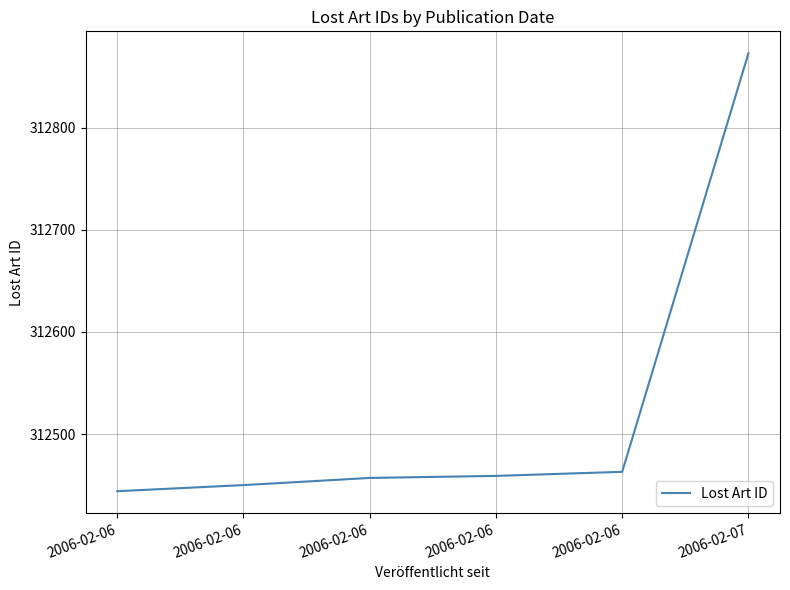

How many lines are shown in the chart?

1